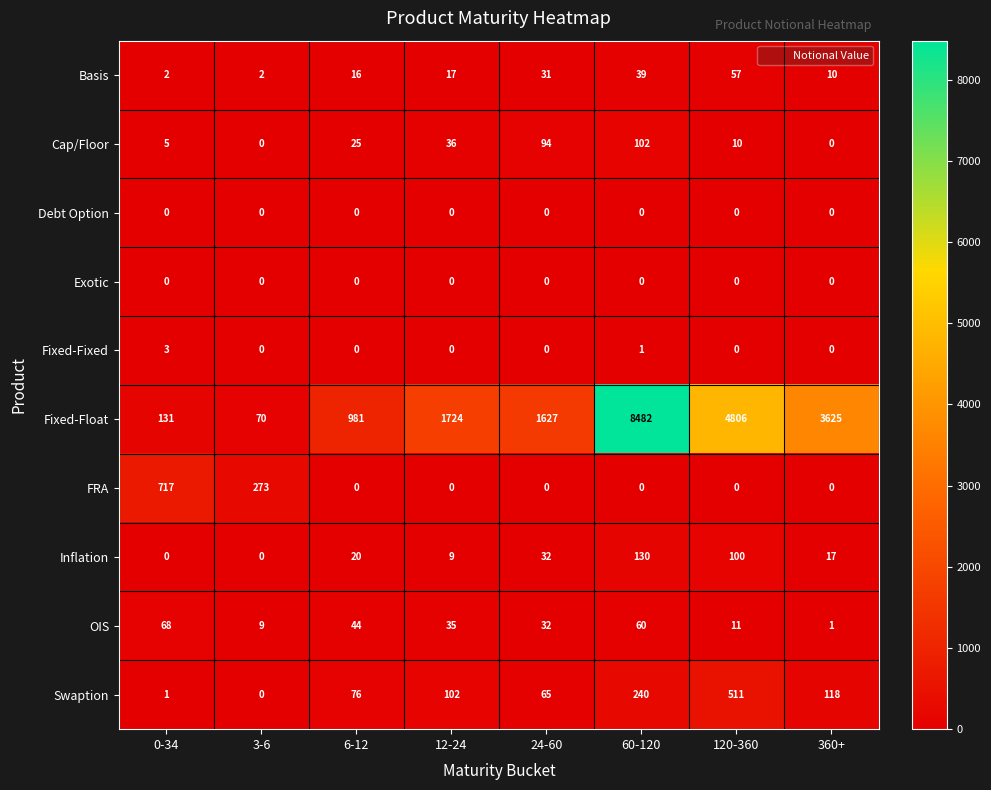

Count the number of data series in this chart.

10